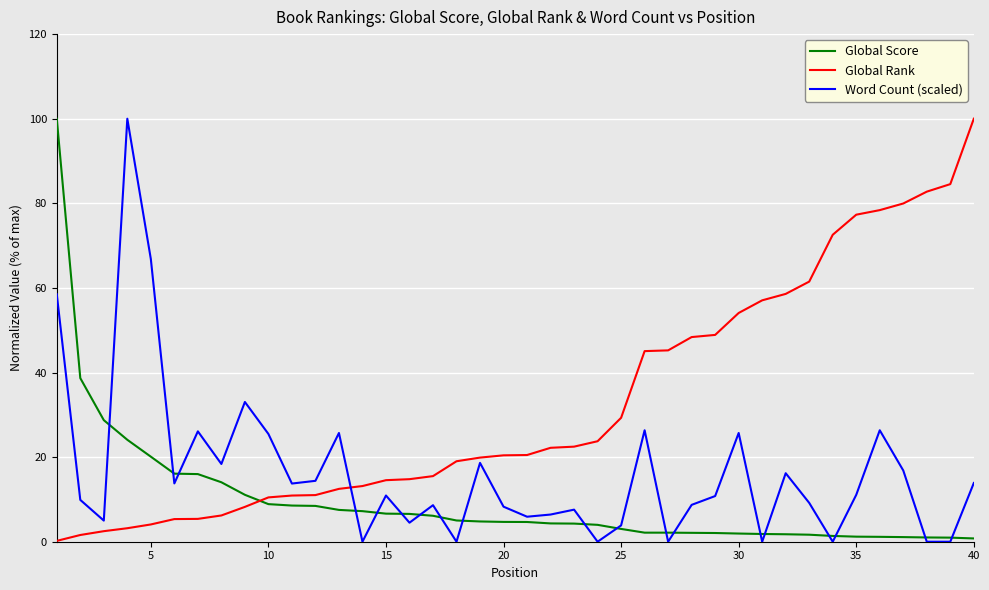

What is the maximum value shown in the chart?

100.0